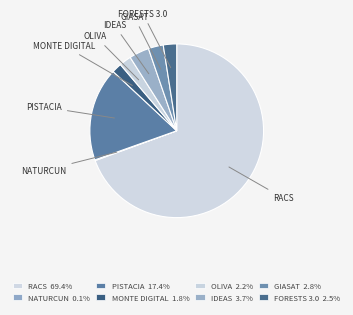

Which category has the biggest portion of the pie?

RACS